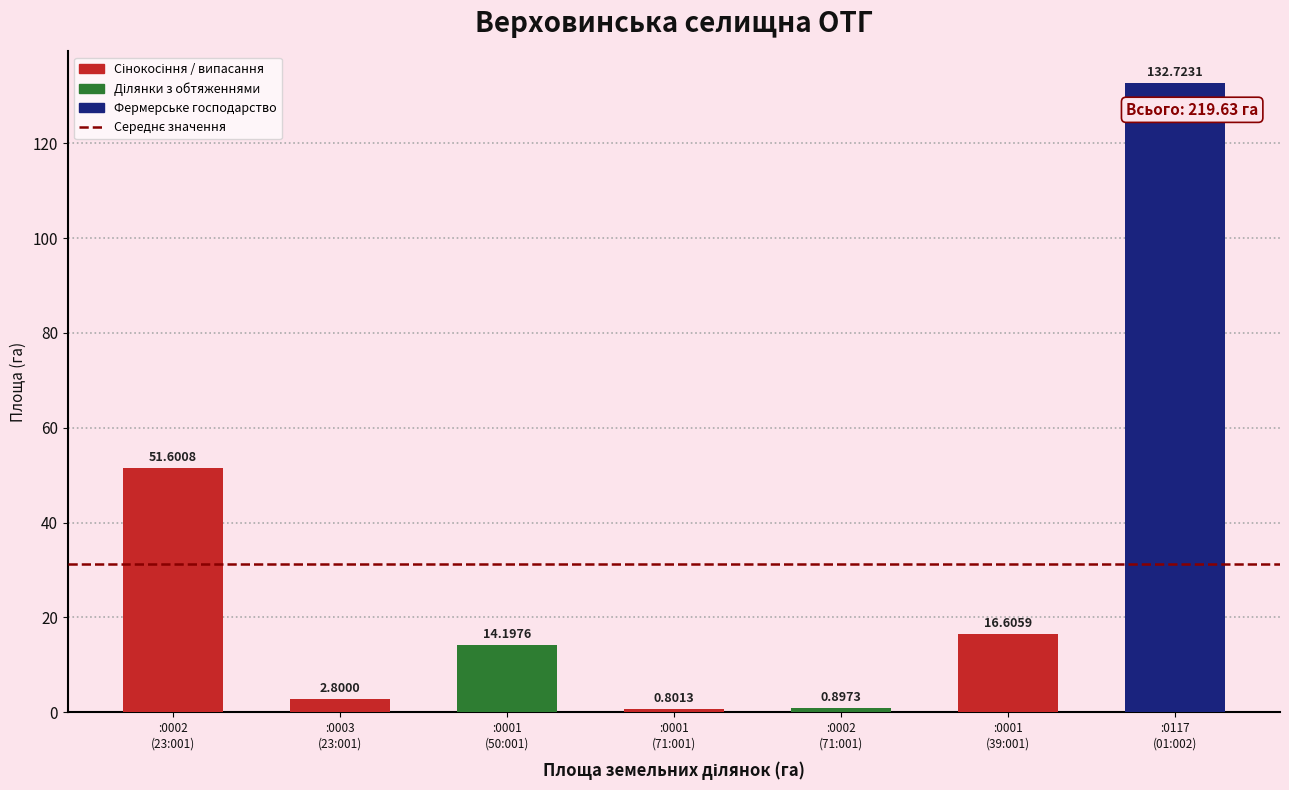

What is the difference between the maximum and minimum values?

131.9